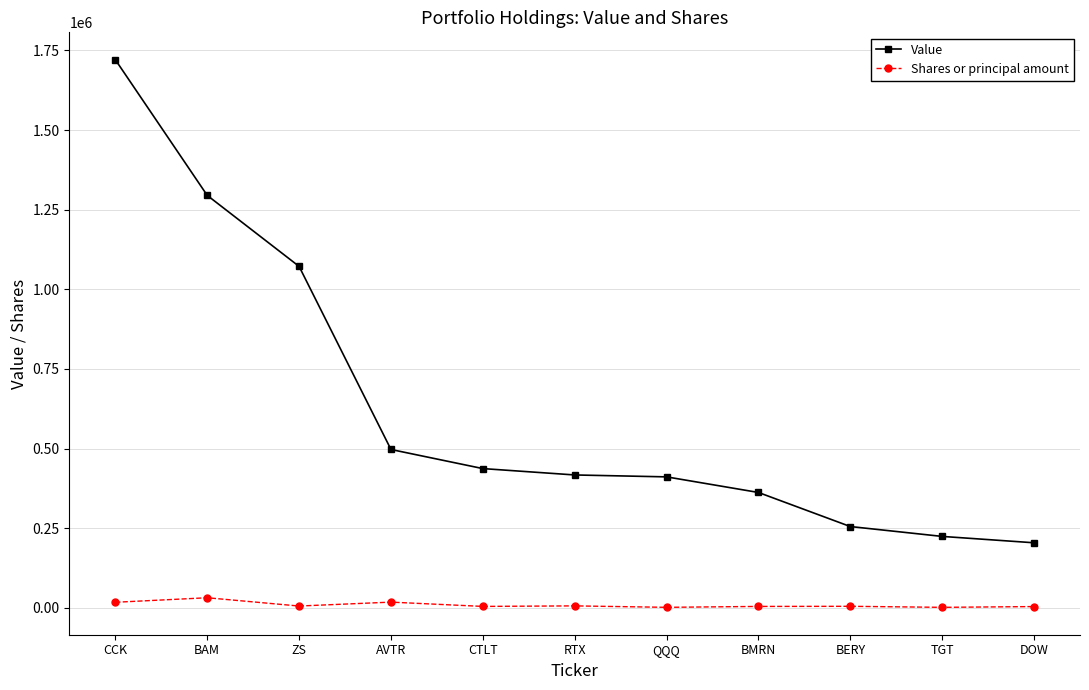

True or false: Shares or principal amount and Value cross at least once.

False